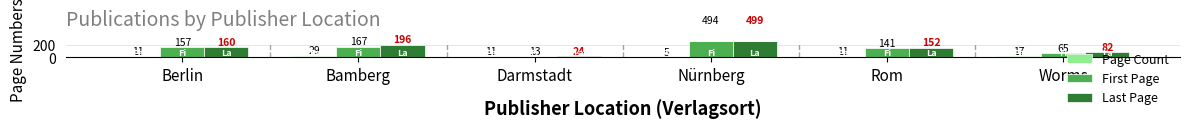

What is the label of the 6th bar from the left?

Worms